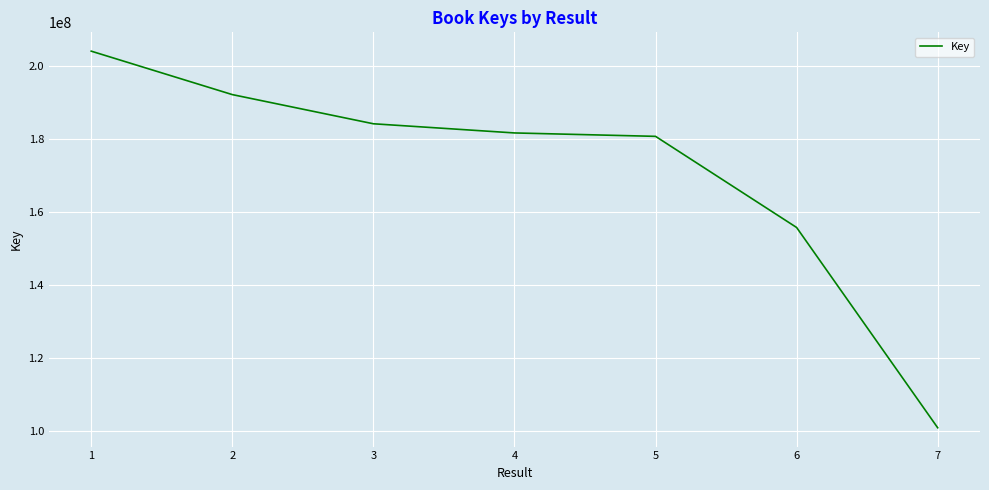

What is the change in value from 1 to 2?

-11916553